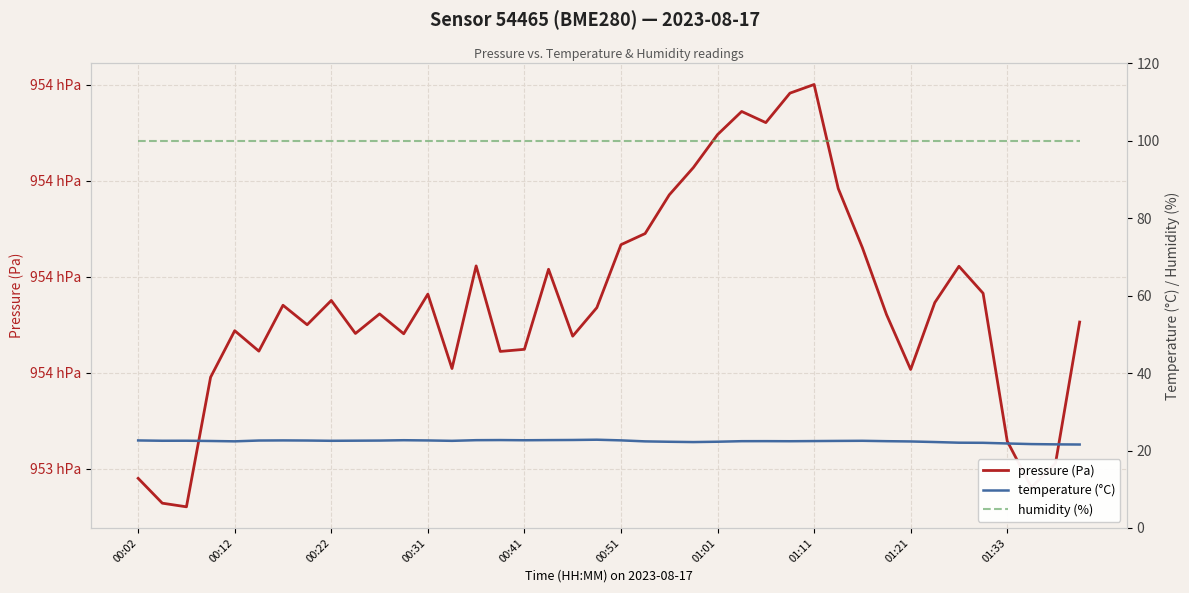

How many interior local peaks does the pressure (Pa) series have?

10